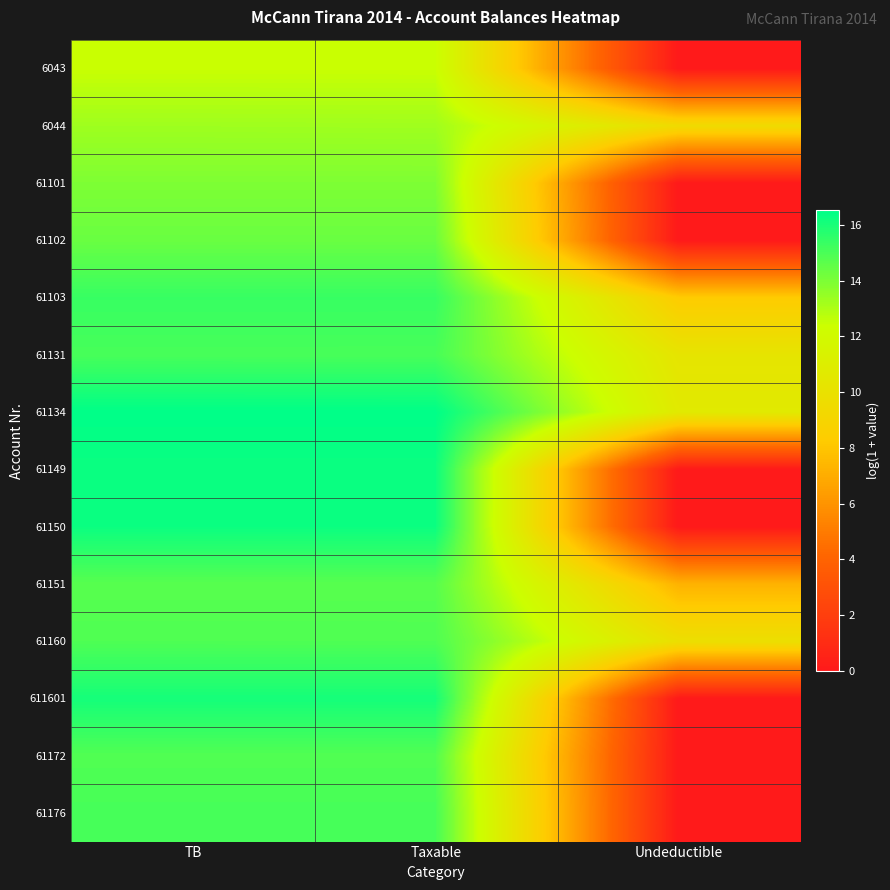

Reading left to right, transcribe all the data shown in this chart.

6043: TB=12.4	Taxable=12.4	Undeductible=0.0
6044: TB=13.3	Taxable=13.3	Undeductible=9.5
61101: TB=14.0	Taxable=14.0	Undeductible=0.0
61102: TB=14.4	Taxable=14.4	Undeductible=0.0
61103: TB=15.4	Taxable=15.4	Undeductible=8.3
61131: TB=15.1	Taxable=15.1	Undeductible=10.2
61134: TB=16.5	Taxable=16.5	Undeductible=10.7
61149: TB=16.3	Taxable=16.3	Undeductible=0.0
61150: TB=16.3	Taxable=16.3	Undeductible=0.0
61151: TB=14.7	Taxable=14.7	Undeductible=7.2
61160: TB=14.9	Taxable=14.9	Undeductible=9.8
611601: TB=16.1	Taxable=16.1	Undeductible=0.0
61172: TB=14.9	Taxable=14.9	Undeductible=0.0
61176: TB=15.1	Taxable=15.1	Undeductible=0.0